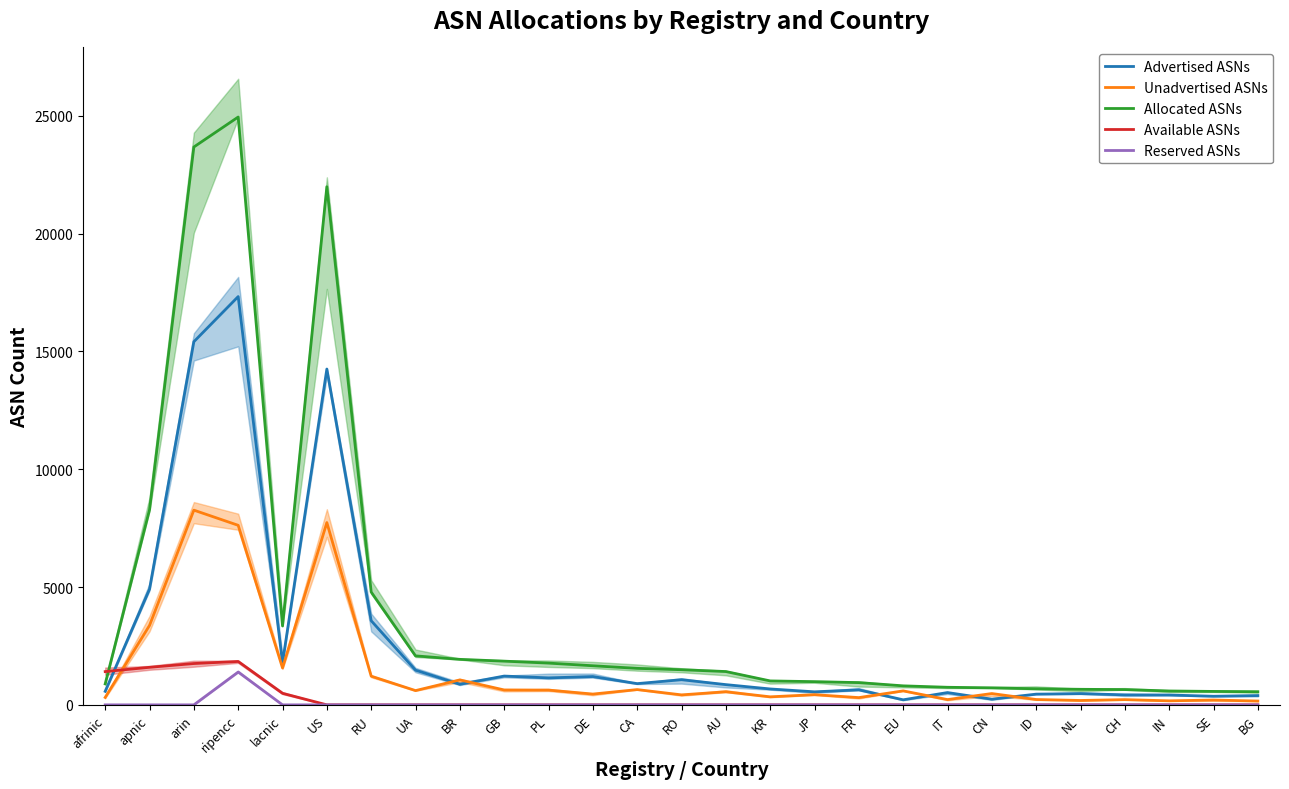

Which series changed the most between arin and CA?

Allocated ASNs